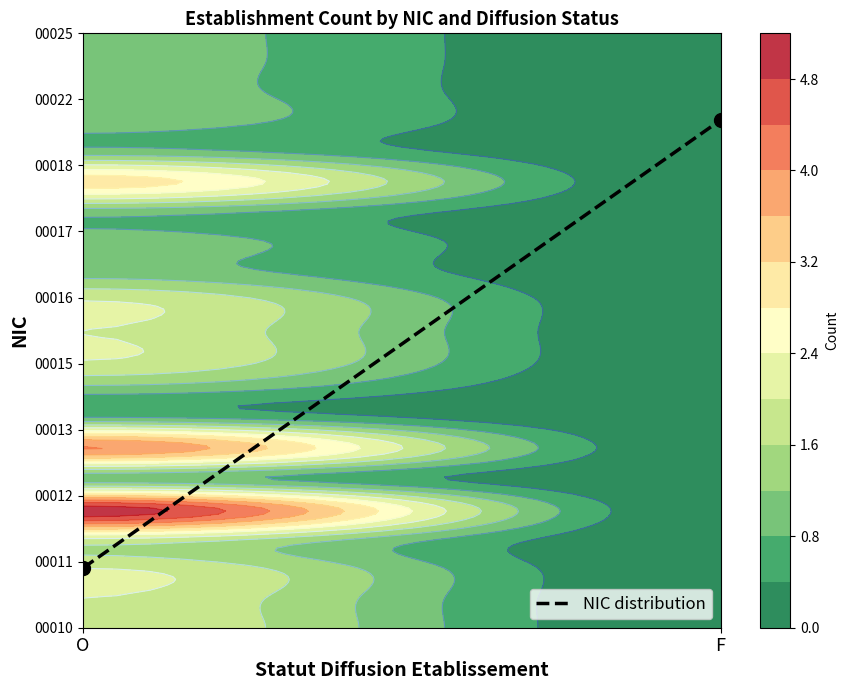

Between F and O, which is larger?

F